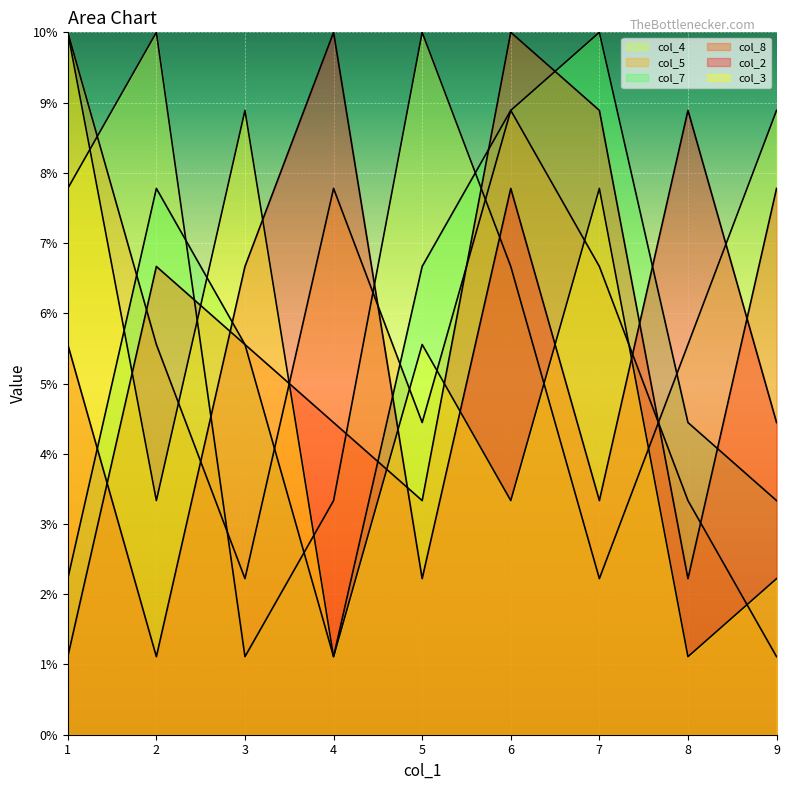

Count the number of categories in the chart.

9